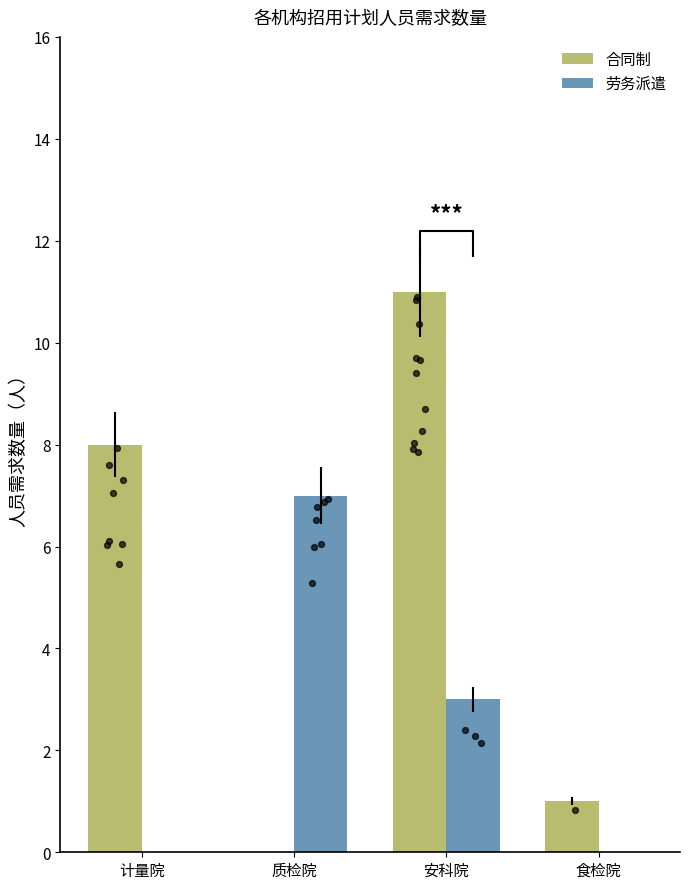

Which series contains the highest Y value?

合同制